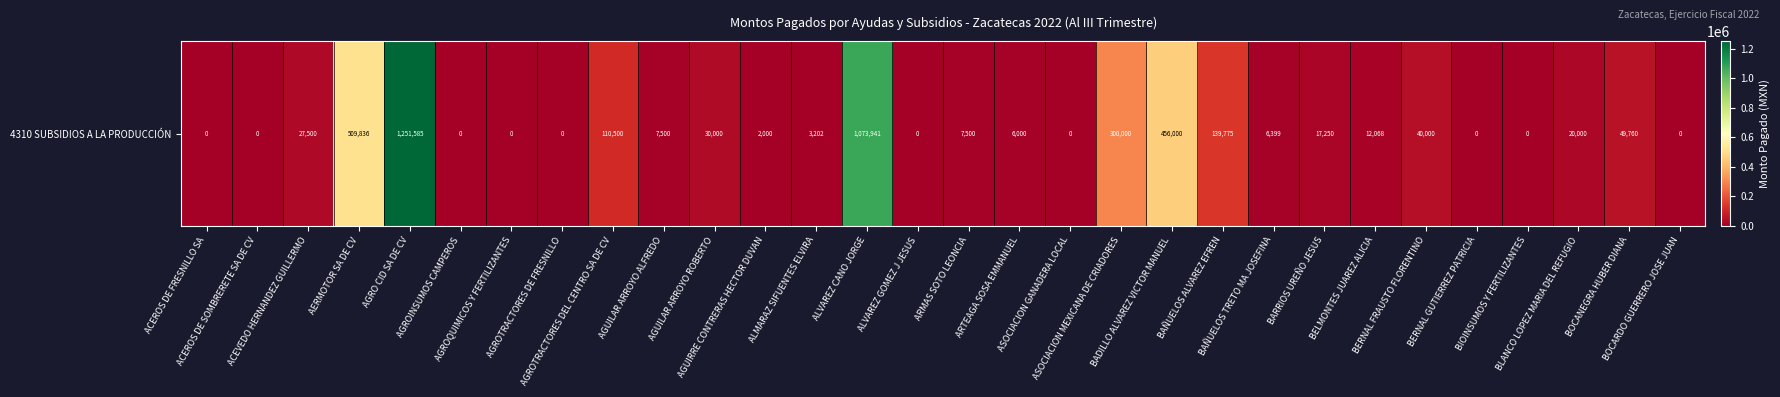

The value at BAÑUELOS TRETO MA JOSEFINA is 6399.3. True or false?

True